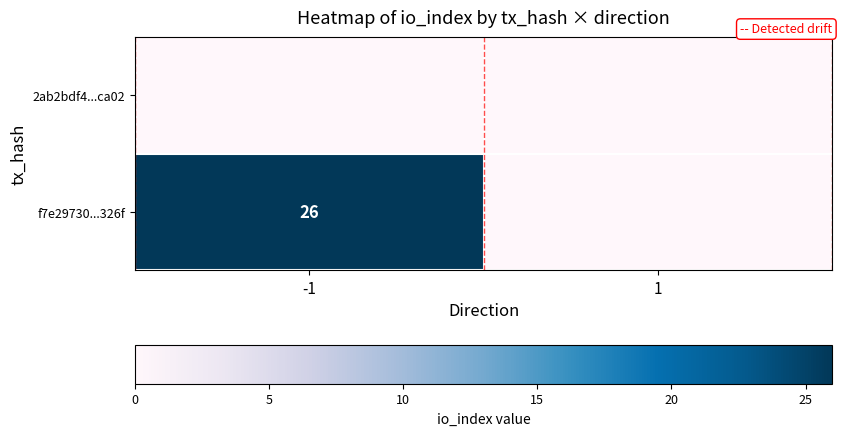

At how many categories does at least one series exceed 2?

1